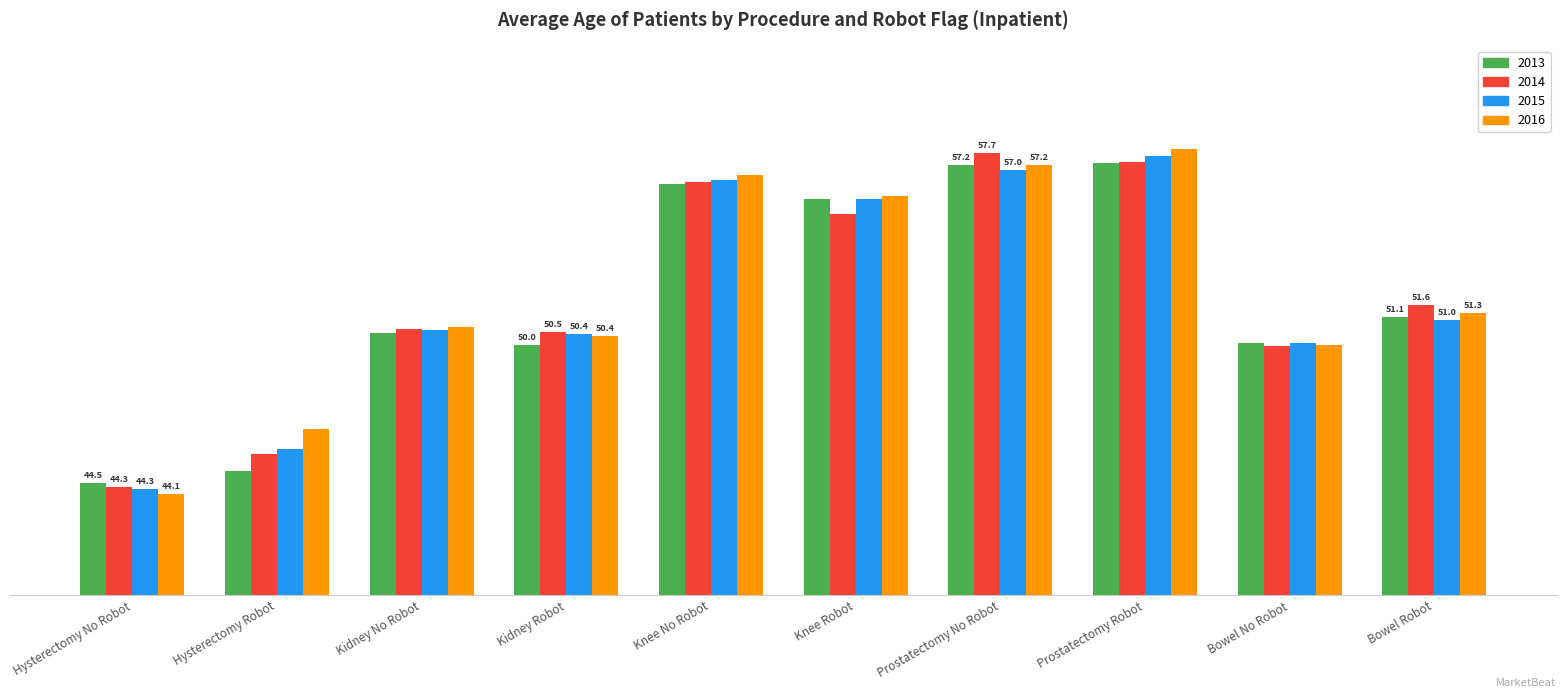

What is the label of the 8th bar from the left?

Prostatectomy Robot